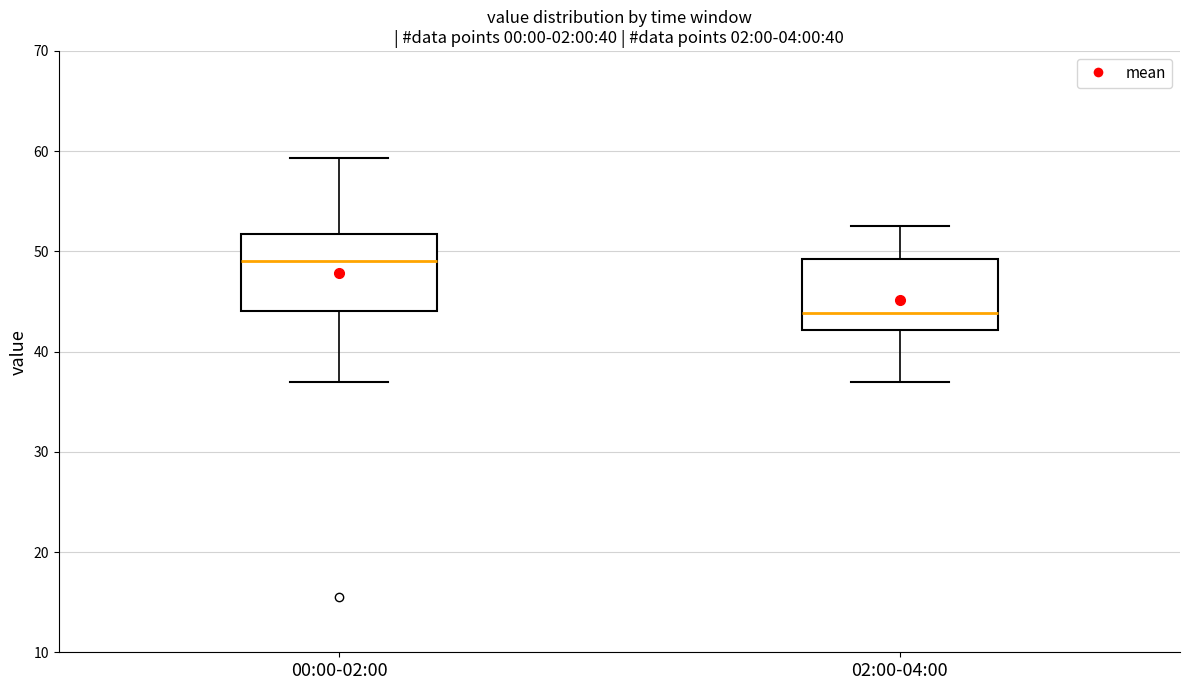

Reading left to right, transcribe this box plot: for each box, give where its median line is, the range the box spans, and where its two whiskers end, as read against the y-axis. The values are not printed on the chart, so give them approximately, as read against the axis.

00:00-02:00: median 49, box 44 to 52, whiskers 37 to 59
02:00-04:00: median 44, box 42 to 49, whiskers 37 to 53